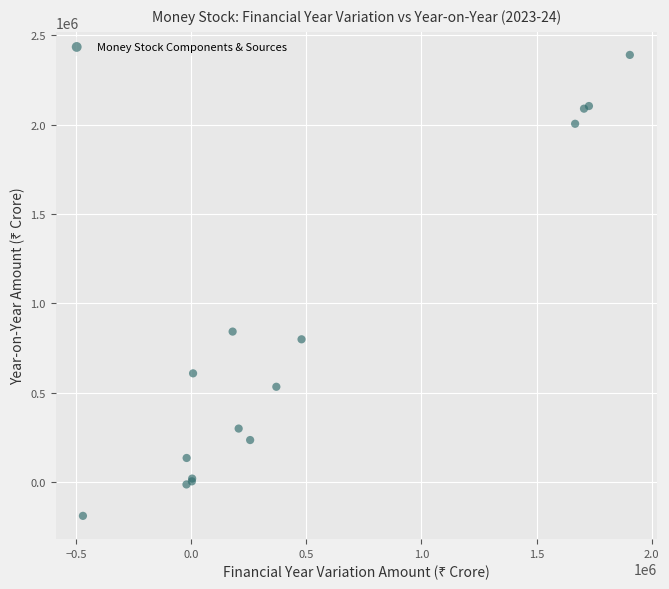

What Y value in the scatter plot is closest to 1099771?

841106